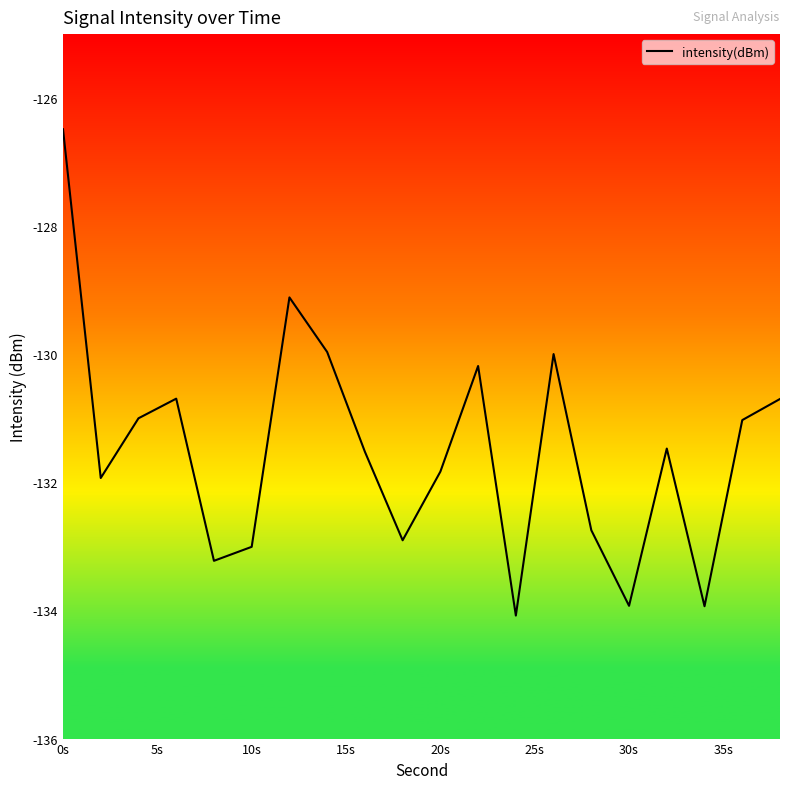

True or false: the data has more than 1 interior local peaks.

True